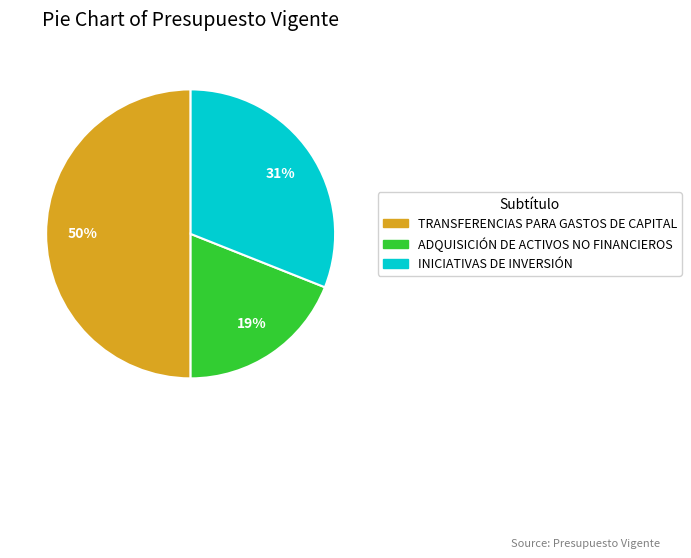

To the nearest percent, what percentage of the pie is ADQUISICIÓN DE ACTIVOS NO FINANCIEROS?

19%